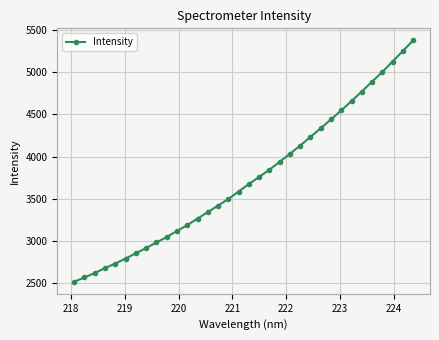

How many lines are shown in the chart?

1